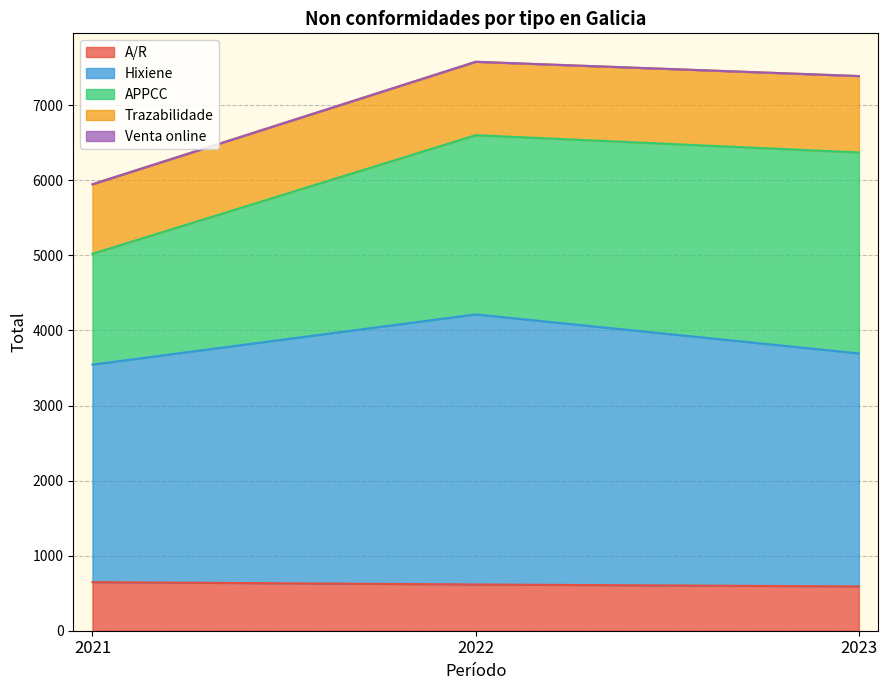

Reading right to left, transcribe all the data shown in this chart.

A/R: 2023=590	2022=616	2021=647
Hixiene: 2023=3104	2022=3598	2021=2898
APPCC: 2023=2677	2022=2387	2021=1476
Trazabilidade: 2023=1018	2022=978	2021=927
Venta online: 2023=0	2022=0	2021=0